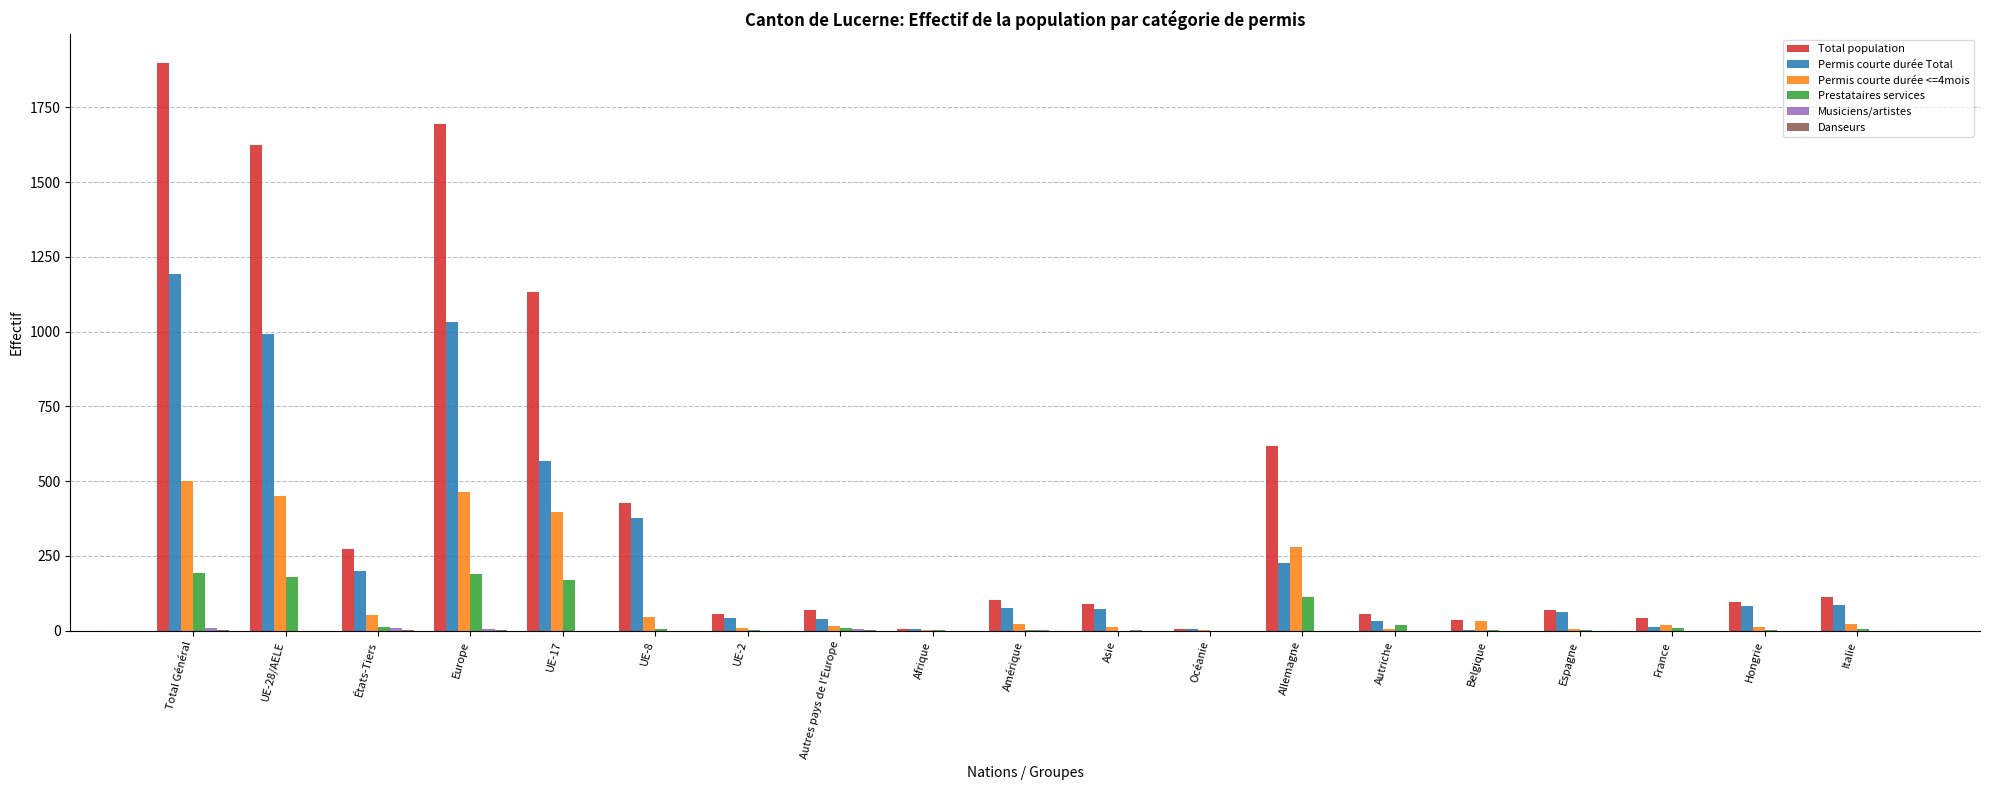

Is it true that Total population equals 114 at Italie?

True